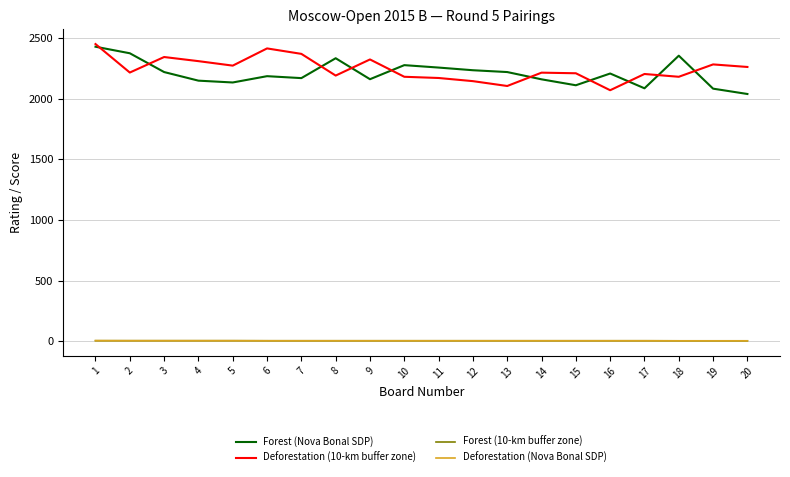

True or false: Deforestation (10-km buffer zone) and Deforestation (Nova Bonal SDP) intersect in this chart.

False